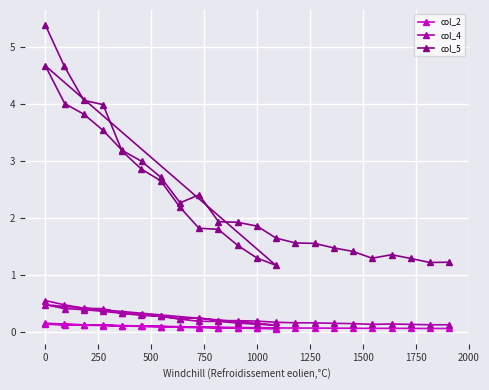

True or false: col_4 and col_5 intersect in this chart.

False